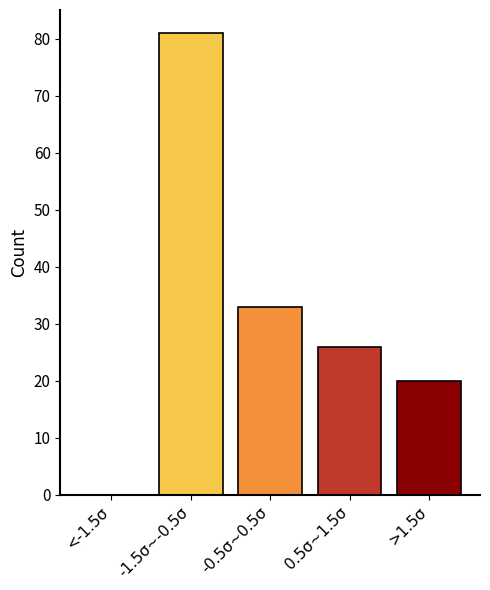

Reading right to left, transcribe all the data shown in this chart.

>1.5σ=20	0.5σ~1.5σ=26	-0.5σ~0.5σ=33	-1.5σ~-0.5σ=81	<-1.5σ=0